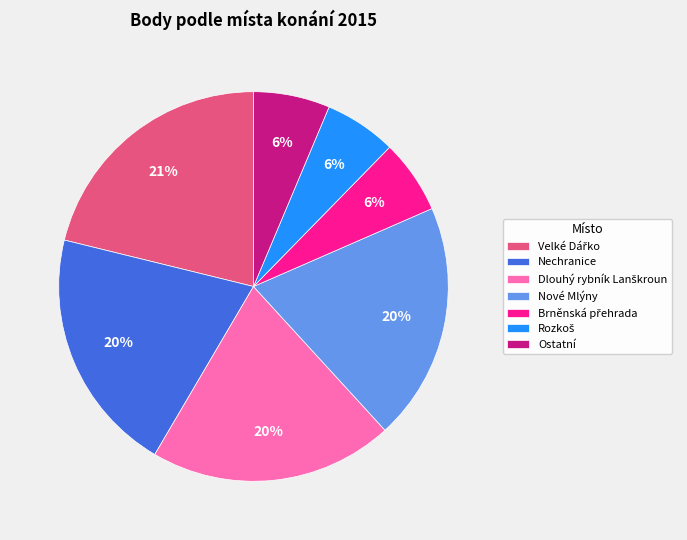

To the nearest percent, what portion does Ostatní represent?

6%